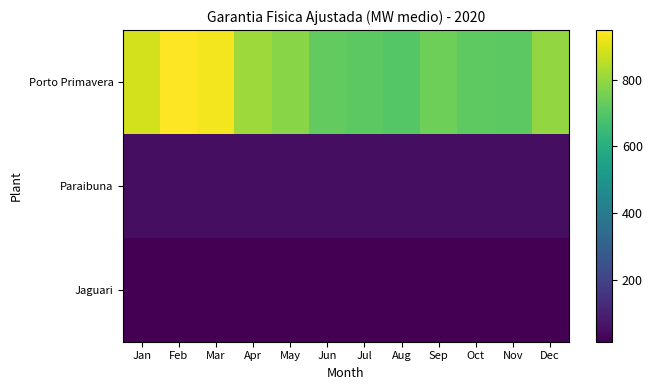

What is the difference between the highest and lowest values at Jan?

874